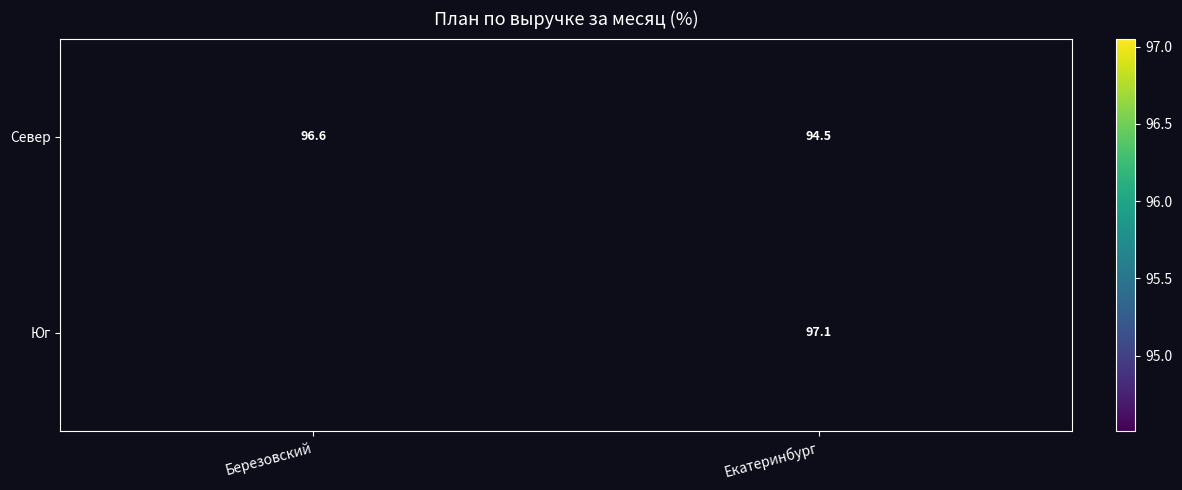

Which category has the highest value in the Север series?

Березовский